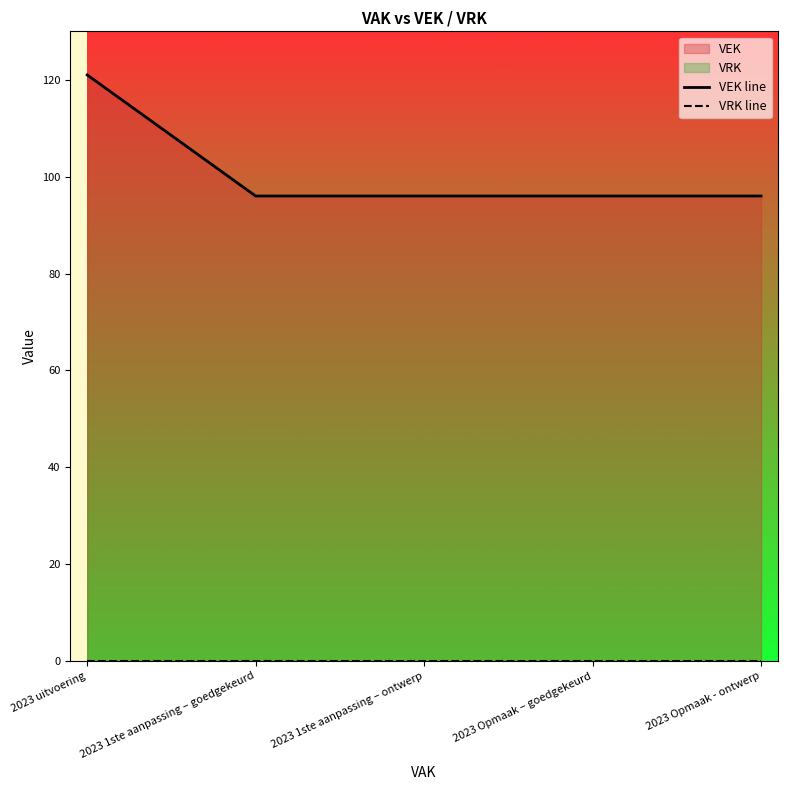

Which series has the largest total across all categories?

VEK line